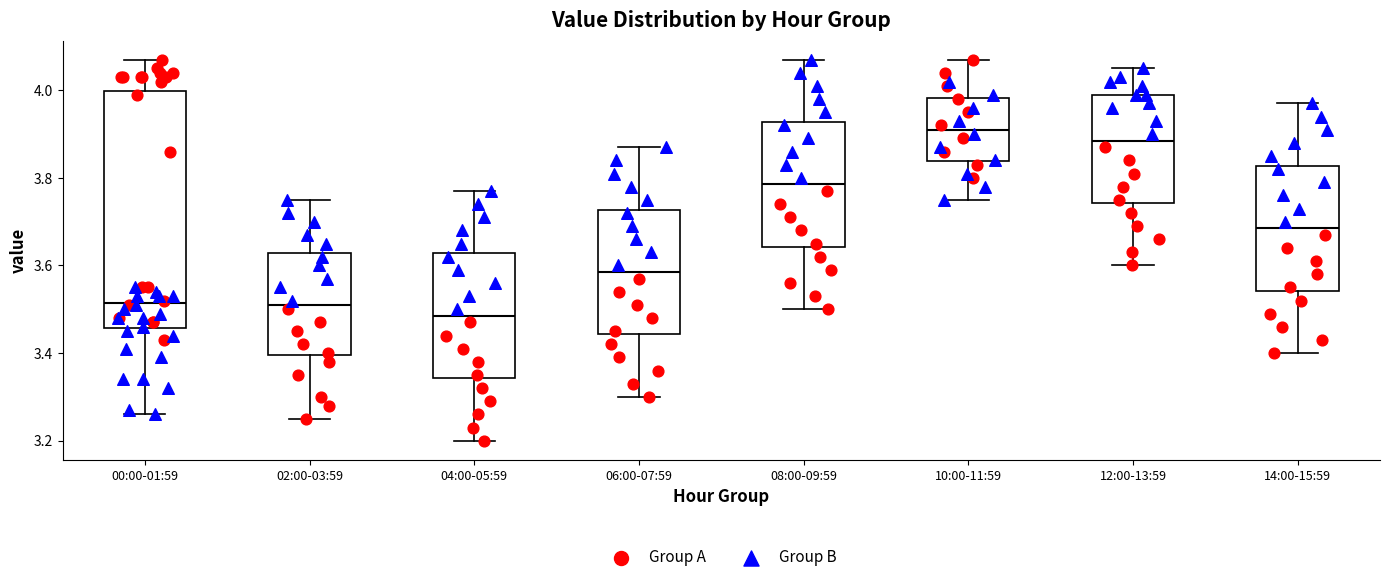

Reading left to right, read every box against the y-axis: the position of its median line, the range the box covers, and the ends of its whiskers. The values are not printed on the chart, so give them approximately, as read against the axis.

00:00-01:59: median 3.52, box 3.46 to 4.00, whiskers 3.26 to 4.08
02:00-03:59: median 3.52, box 3.40 to 3.62, whiskers 3.26 to 3.76
04:00-05:59: median 3.48, box 3.34 to 3.62, whiskers 3.20 to 3.78
06:00-07:59: median 3.58, box 3.44 to 3.72, whiskers 3.30 to 3.88
08:00-09:59: median 3.78, box 3.64 to 3.92, whiskers 3.50 to 4.08
10:00-11:59: median 3.92, box 3.84 to 3.98, whiskers 3.76 to 4.08
12:00-13:59: median 3.88, box 3.74 to 4.00, whiskers 3.60 to 4.06
14:00-15:59: median 3.68, box 3.54 to 3.82, whiskers 3.40 to 3.98